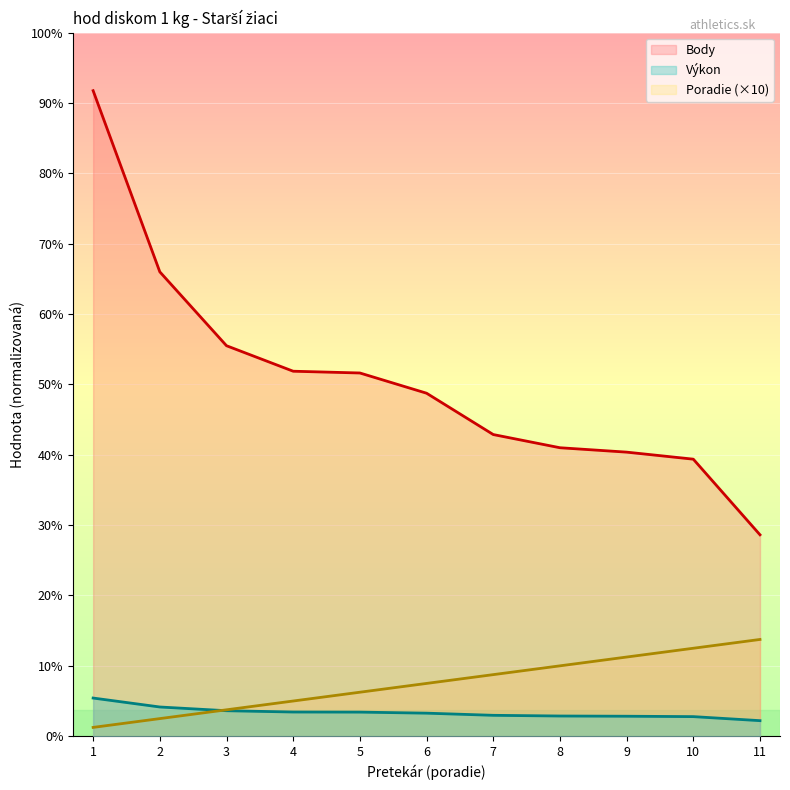

Reading left to right, transcribe all the data shown in this chart.

Poradie: 10.0	20.0	30.0	40.0	50.0	60.0	70.0	80.0	90.0	100.0	110.0
Výkon: 43.4	33.2	29.0	27.5	27.4	26.2	23.7	22.9	22.7	22.2	17.7
Body: 734.0	528.0	444.0	415.0	413.0	390.0	343.0	328.0	323.0	315.0	229.0